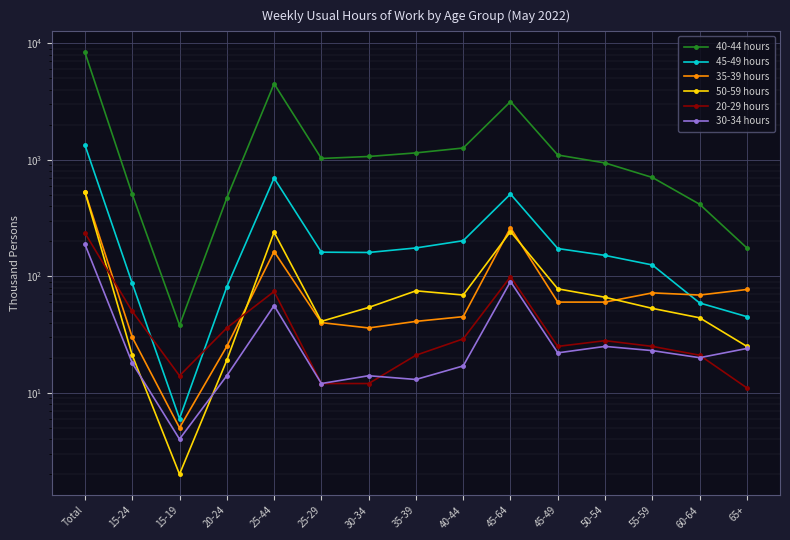

What is the sum of the 35-39 hours values at 45-64 and 20-24?

286